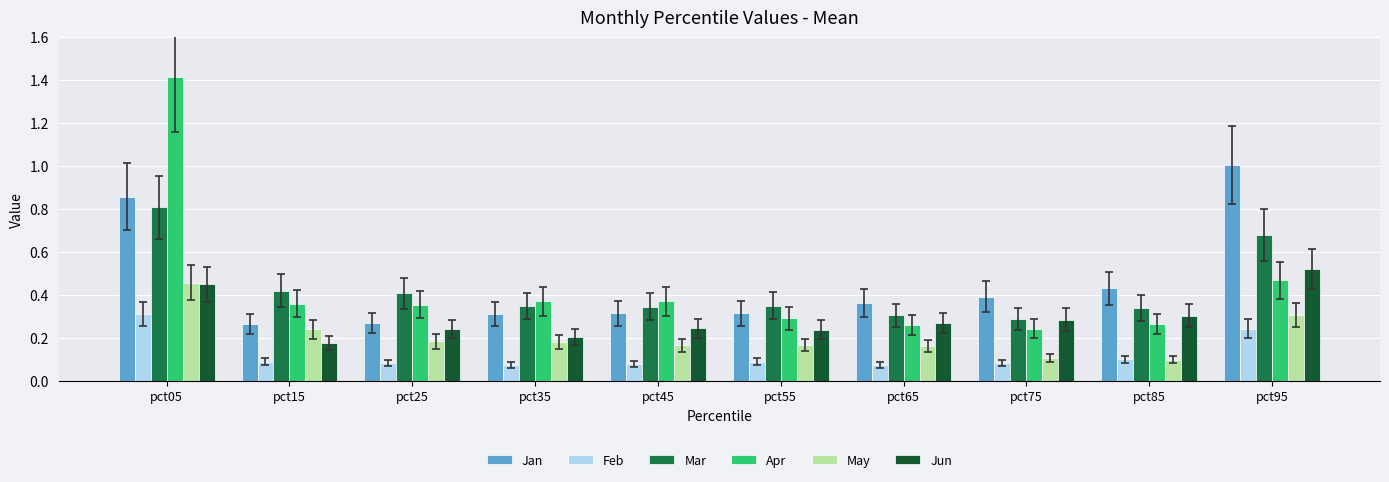

Which series changed the most between pct55 and pct85?

Jan